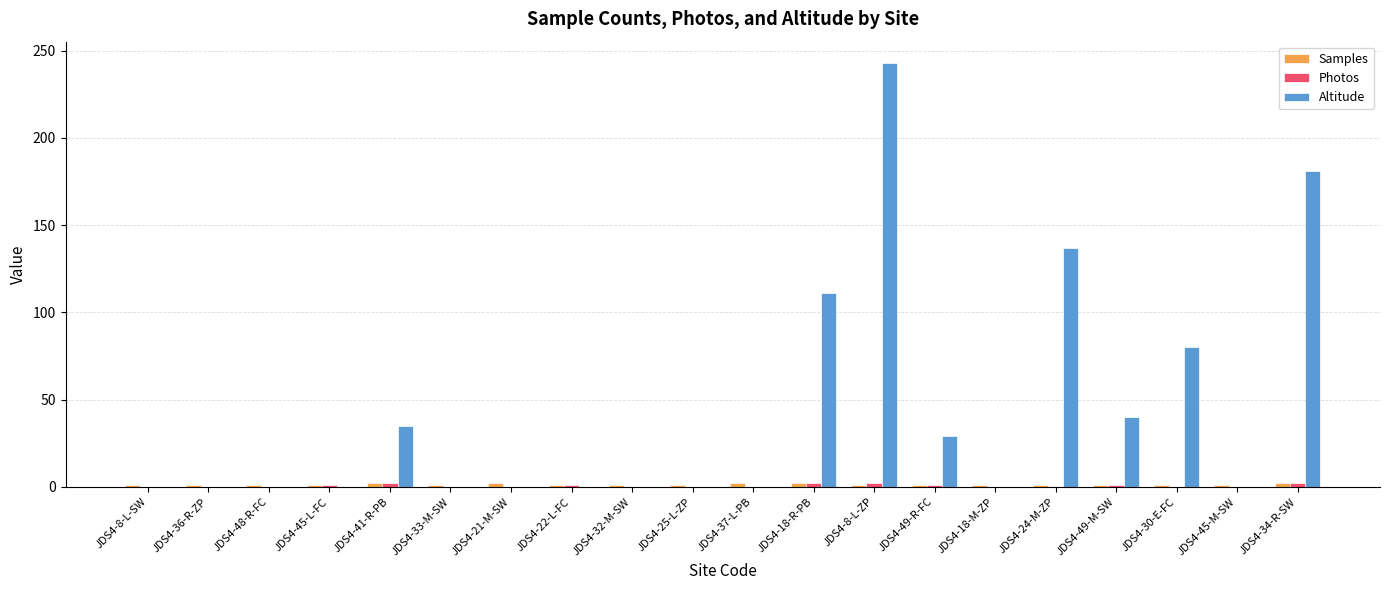

At which category is the sum across all series the highest?

JDS4-8-L-ZP